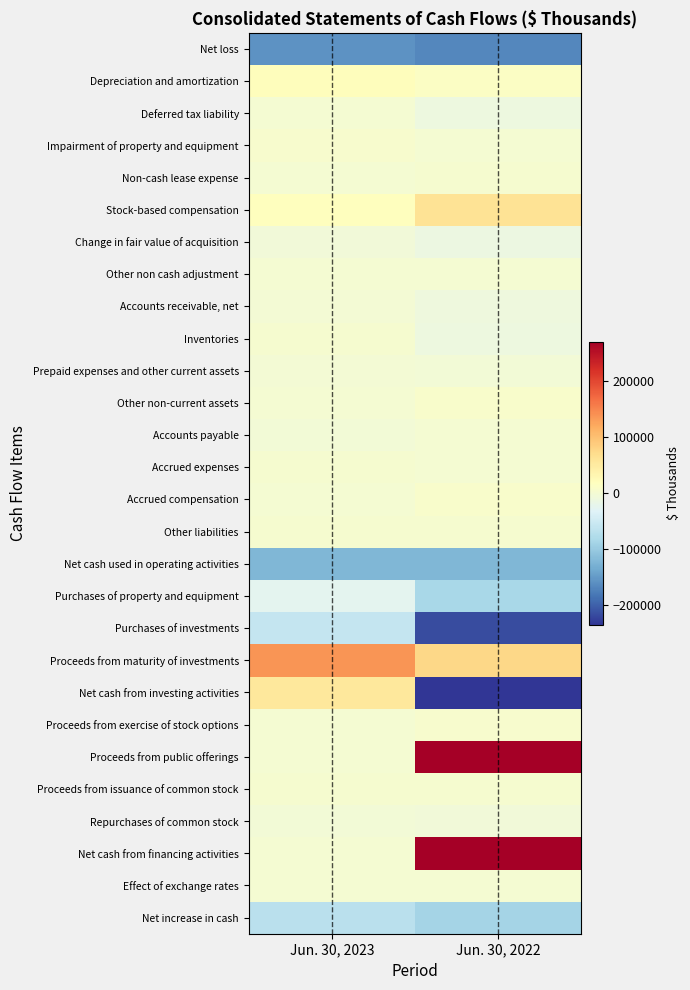

Reading left to right, list all the values displayed in this chart.

Net loss: Jun. 30, 2023=-158375	Jun. 30, 2022=-166748
Depreciation and amortization: Jun. 30, 2023=20810	Jun. 30, 2022=11562
Deferred tax liability: Jun. 30, 2023=0	Jun. 30, 2022=-11177
Impairment of property and equipment: Jun. 30, 2023=3620	Jun. 30, 2022=0
Non-cash lease expense: Jun. 30, 2023=1040	Jun. 30, 2022=2594
Stock-based compensation: Jun. 30, 2023=18531	Jun. 30, 2022=60616
Change in fair value of acquisition: Jun. 30, 2023=-5913	Jun. 30, 2022=-13071
Other non cash adjustment: Jun. 30, 2023=-33	Jun. 30, 2022=987
Accounts receivable, net: Jun. 30, 2023=-2508	Jun. 30, 2022=-10284
Inventories: Jun. 30, 2023=2949	Jun. 30, 2022=-11237
Prepaid expenses and other current assets: Jun. 30, 2023=-1935	Jun. 30, 2022=-2736
Other non-current assets: Jun. 30, 2023=1050	Jun. 30, 2022=6829
Accounts payable: Jun. 30, 2023=-4431	Jun. 30, 2022=466
Accrued expenses: Jun. 30, 2023=1278	Jun. 30, 2022=608
Accrued compensation: Jun. 30, 2023=348	Jun. 30, 2022=5519
Other liabilities: Jun. 30, 2023=1799	Jun. 30, 2022=2954
Net cash used in operating activities: Jun. 30, 2023=-121770	Jun. 30, 2022=-123118
Purchases of property and equipment: Jun. 30, 2023=-25386	Jun. 30, 2022=-85395
Purchases of investments: Jun. 30, 2023=-58255	Jun. 30, 2022=-217639
Proceeds from maturity of investments: Jun. 30, 2023=136500	Jun. 30, 2022=75481
Net cash from investing activities: Jun. 30, 2023=52859	Jun. 30, 2022=-235713
Proceeds from exercise of stock options: Jun. 30, 2023=1208	Jun. 30, 2022=4764
Proceeds from public offerings: Jun. 30, 2023=0	Jun. 30, 2022=269824
Proceeds from issuance of common stock: Jun. 30, 2023=2536	Jun. 30, 2022=2394
Repurchases of common stock: Jun. 30, 2023=-3275	Jun. 30, 2022=-6130
Net cash from financing activities: Jun. 30, 2023=469	Jun. 30, 2022=269294
Effect of exchange rates: Jun. 30, 2023=21	Jun. 30, 2022=-1
Net increase in cash: Jun. 30, 2023=-68421	Jun. 30, 2022=-89538